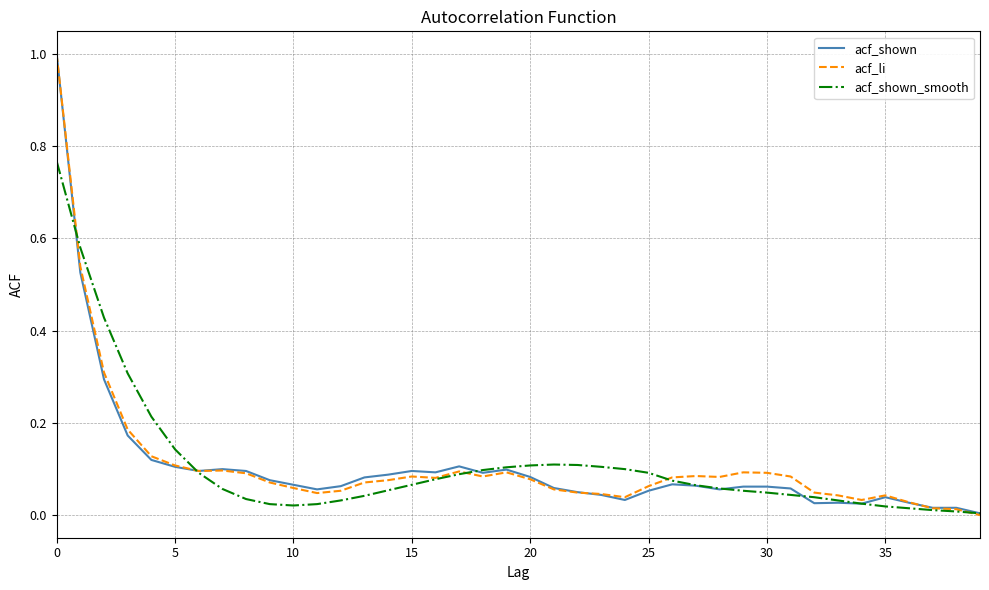

What is the maximum value shown in the chart?

1.0